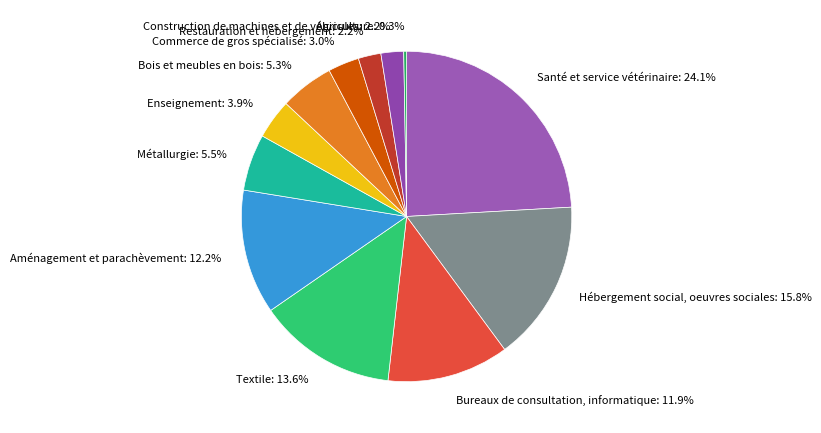

Approximately how many times larger is the value at Bois et meubles en bois: 5.3% compared to Restauration et hébergement: 2.2%?

2.4